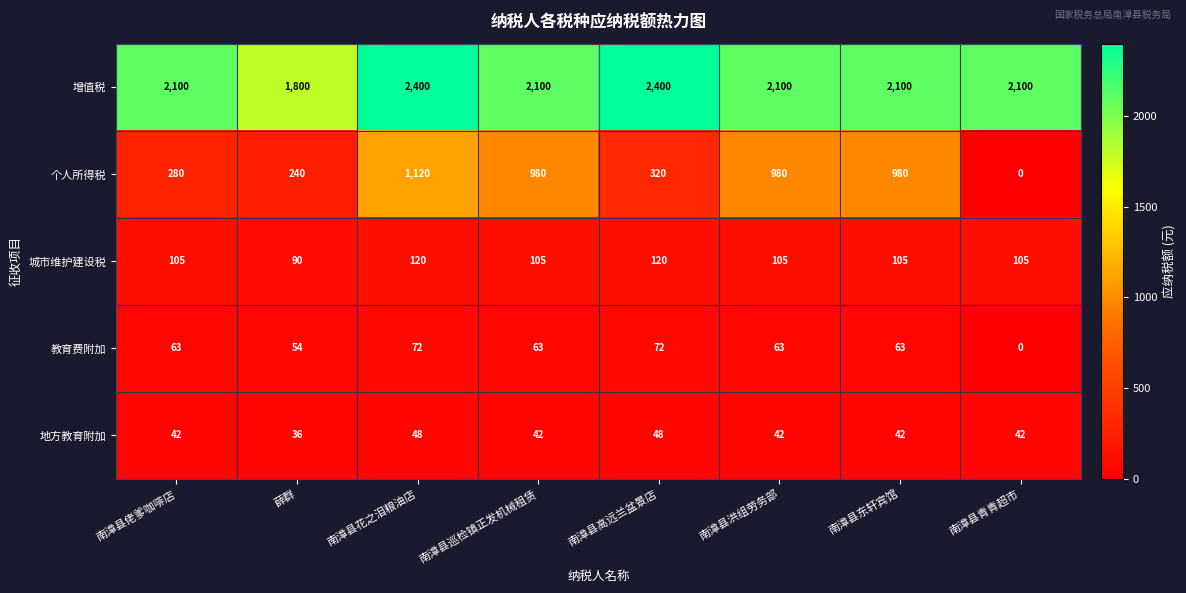

Which series changed the most between 薛群 and 南漳县东轩宾馆?

个人所得税